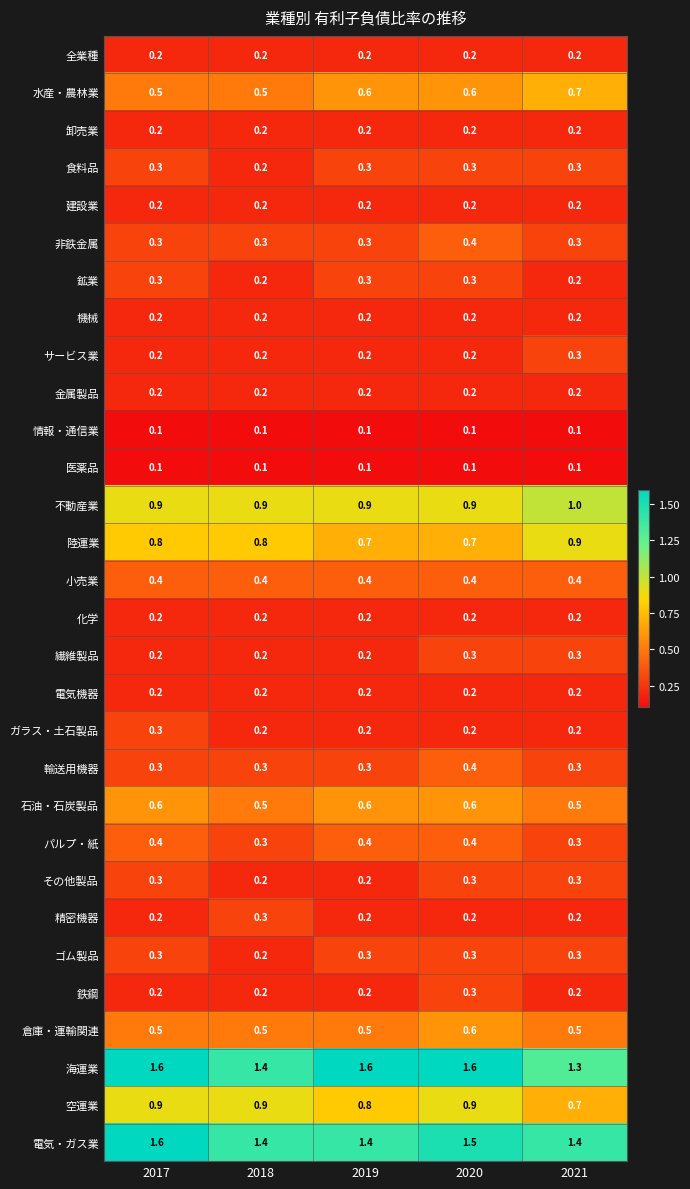

What is the sum of all 食料品 values?

1.4